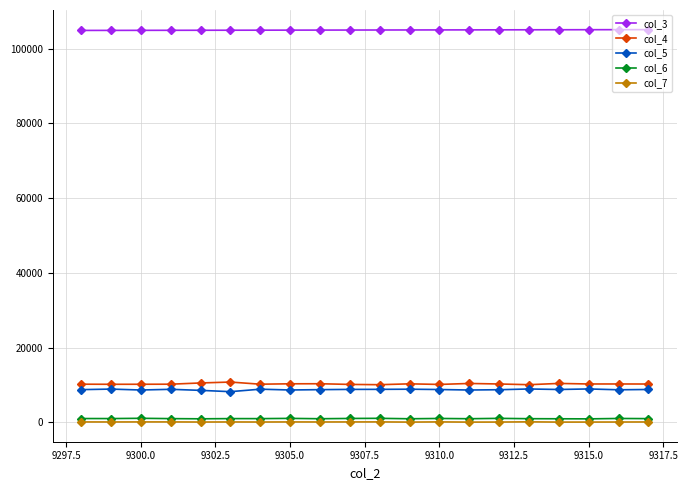

True or false: col_6 has more than 0 points higher than both neighbors.

True